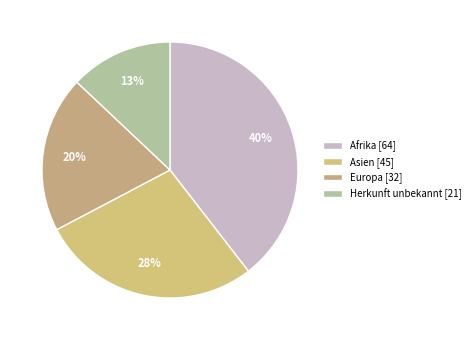

How many slices are in this pie chart?

4